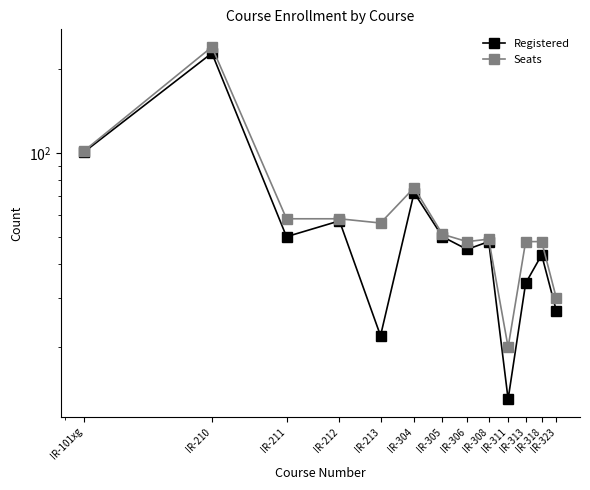

What is the sum of all Registered values?

791